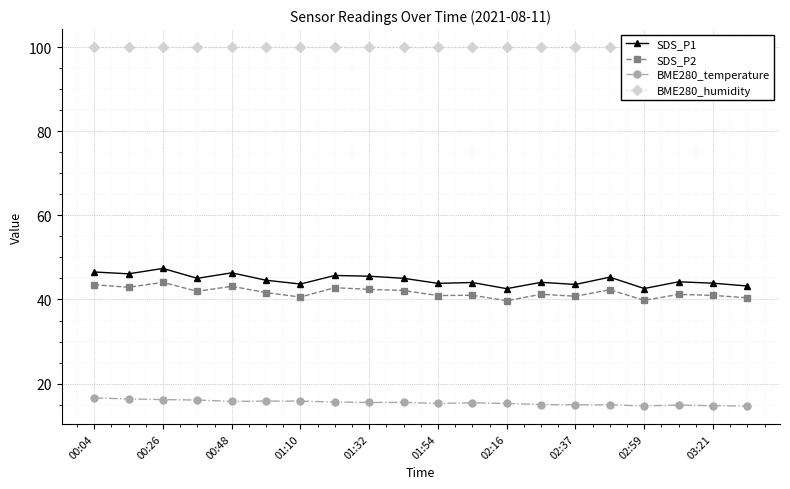

How many categories are shown in the chart?

20